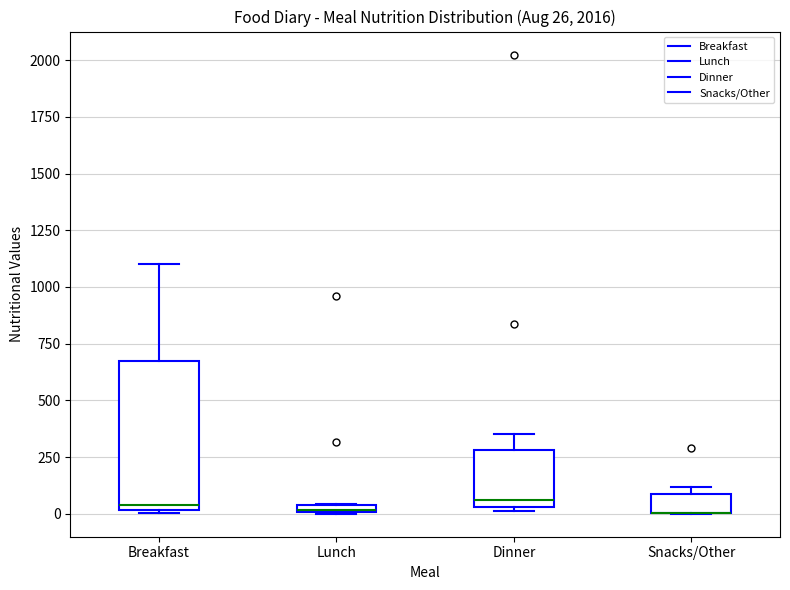

Comparing the boxes themselves (not the whiskers), which one is the tallest?

Breakfast